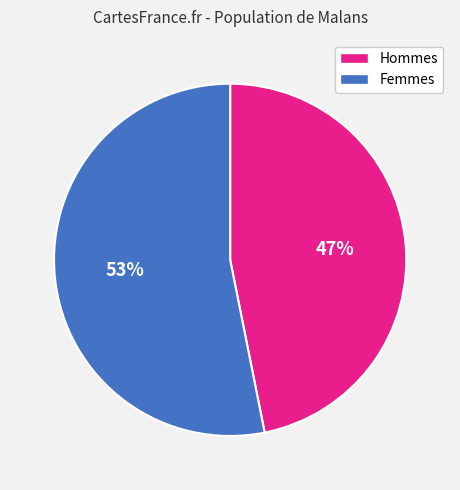

Is there a majority slice in this chart?

Yes